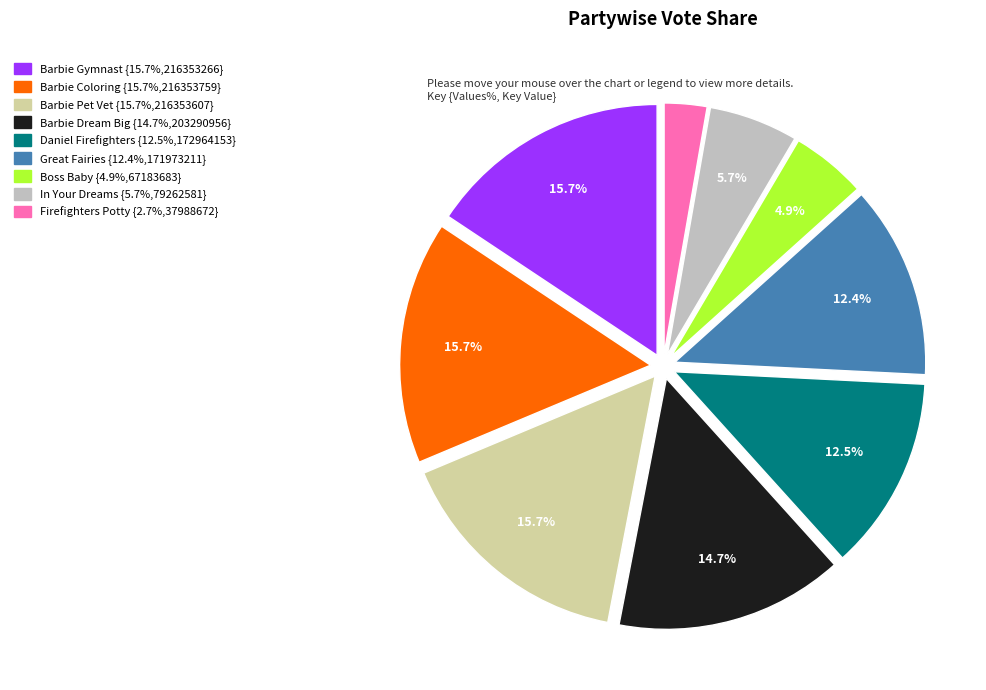

Does any single category account for the majority?

No